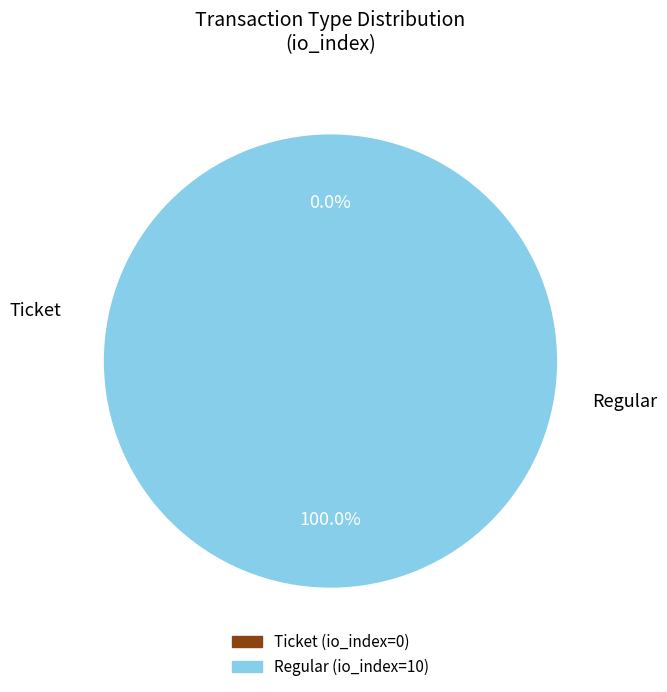

Is there a majority slice in this chart?

Yes